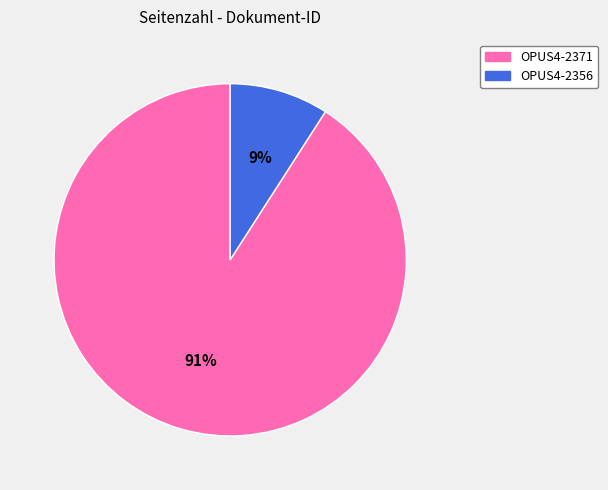

Rank the categories by value from highest to lowest.

OPUS4-2371, OPUS4-2356